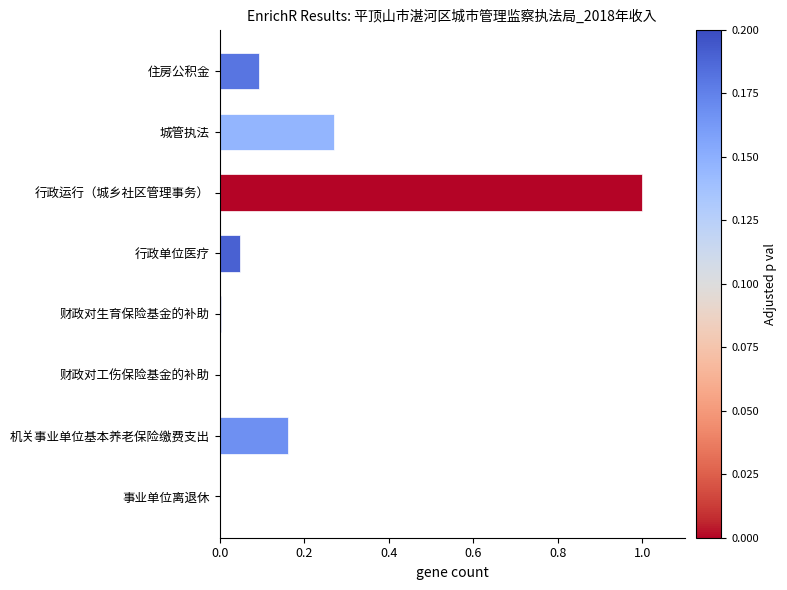

Are the bars grouped side by side (vs. stacked)?

No